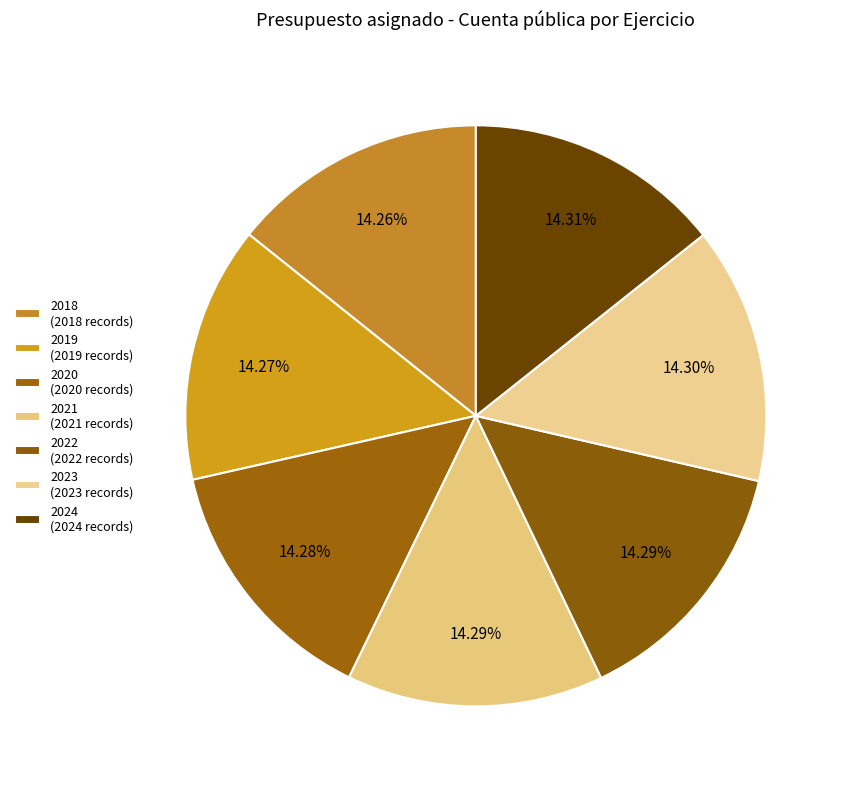

How many slices are in this pie chart?

7